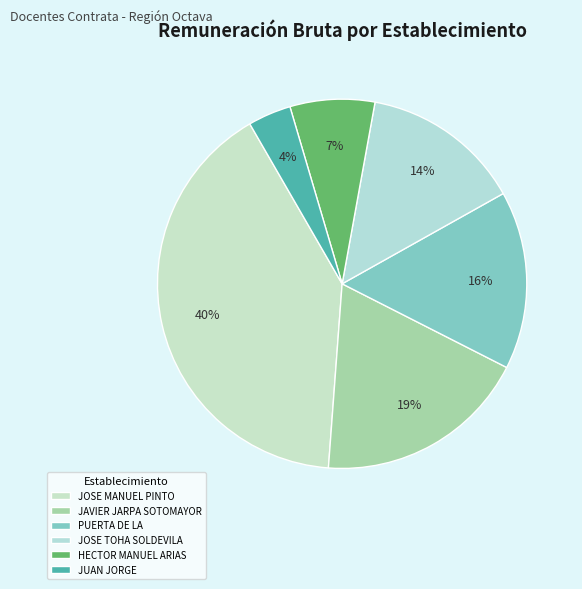

What is the largest slice in the pie chart?

JOSE MANUEL PINTO